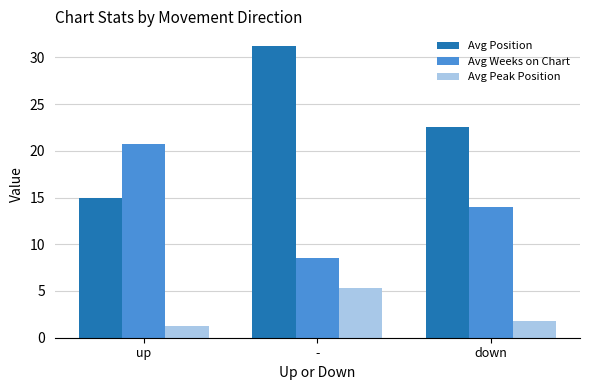

What is the spread (max minus min) of values at -?

25.9